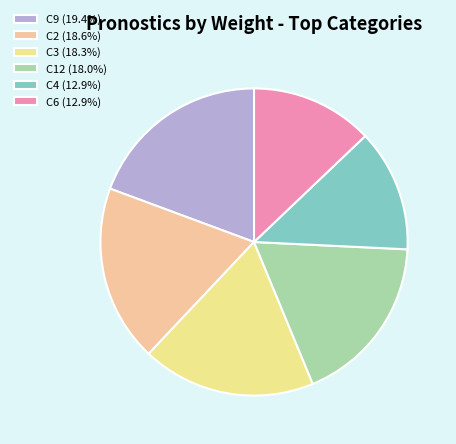

How many segments does this pie chart have?

6